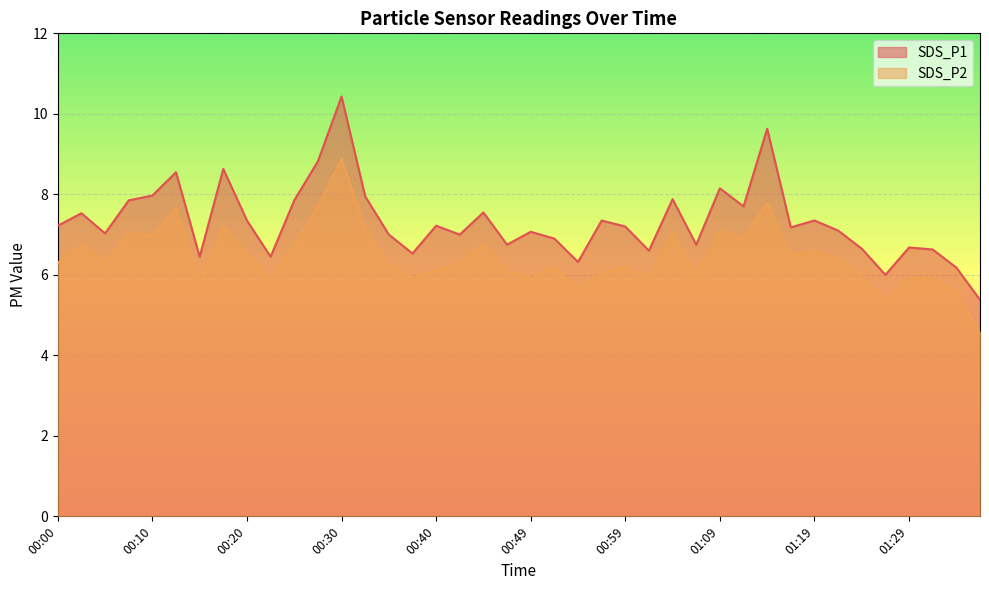

What is the total value across all series at 01:12?

14.6